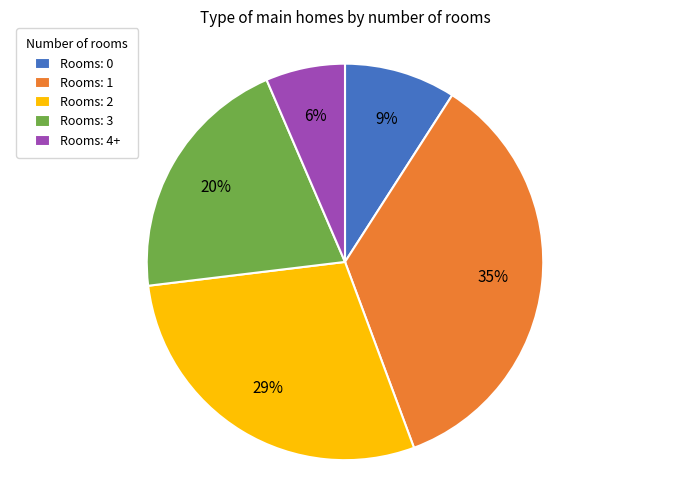

Is the sum of Rooms: 1 and Rooms: 3 greater than half?

Yes